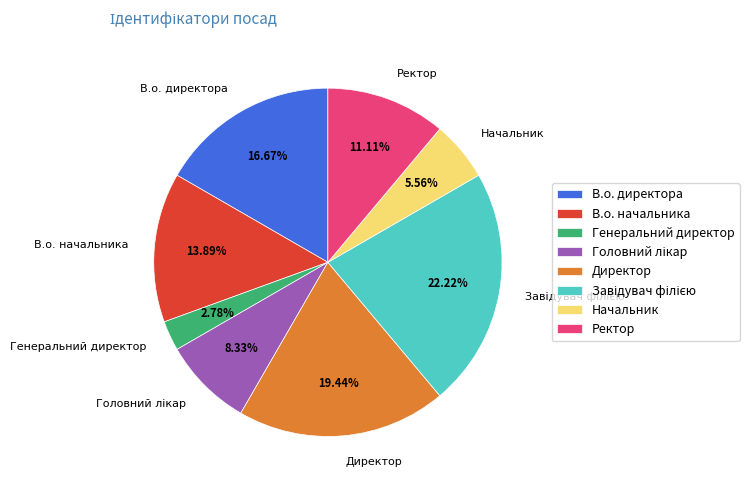

Between Начальник and Директор, which is larger?

Директор